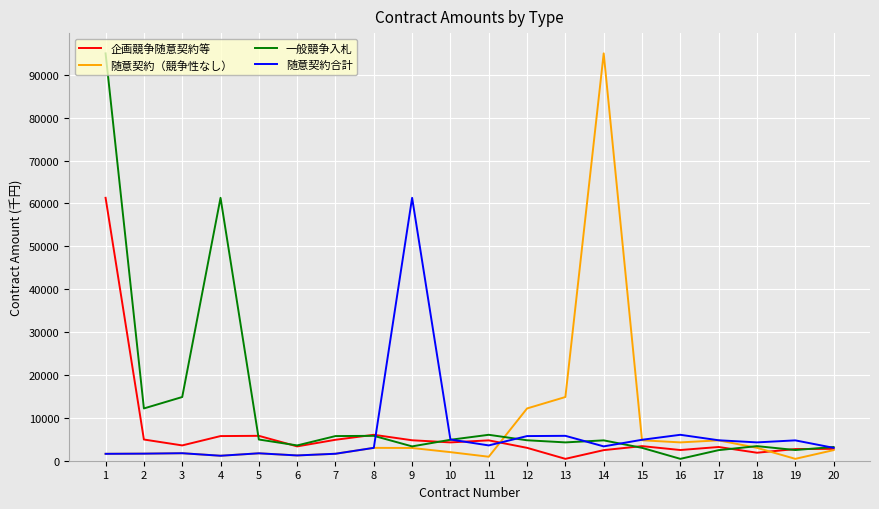

What is the maximum value for 企画競争随意契約等?

61314